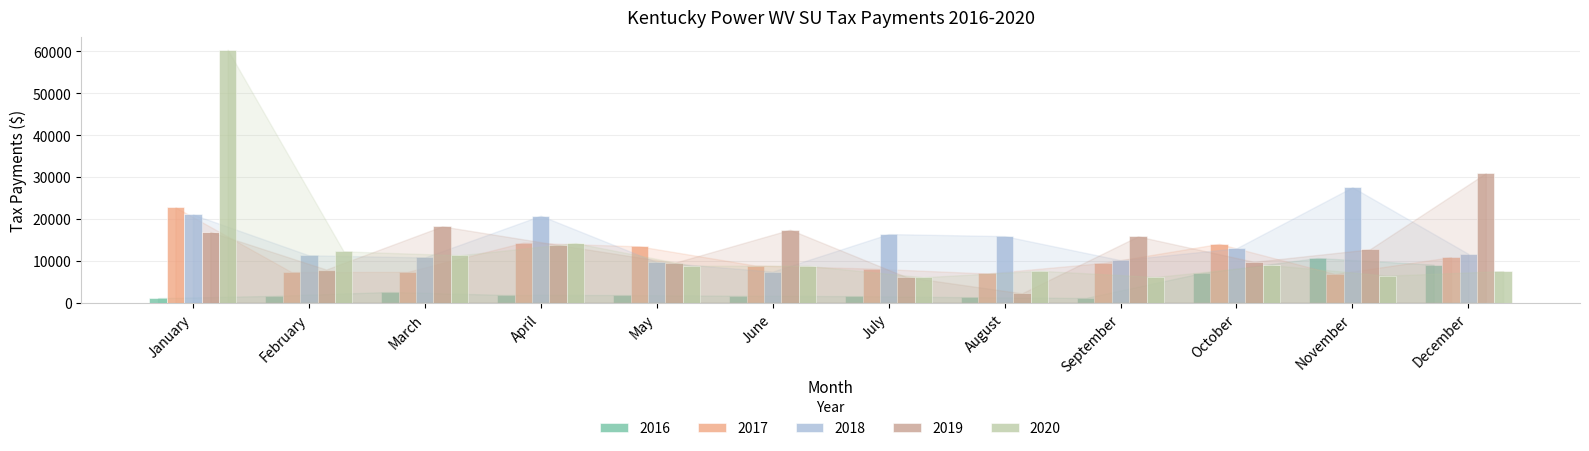

What is the difference between the highest and lowest values at March?

15640.6